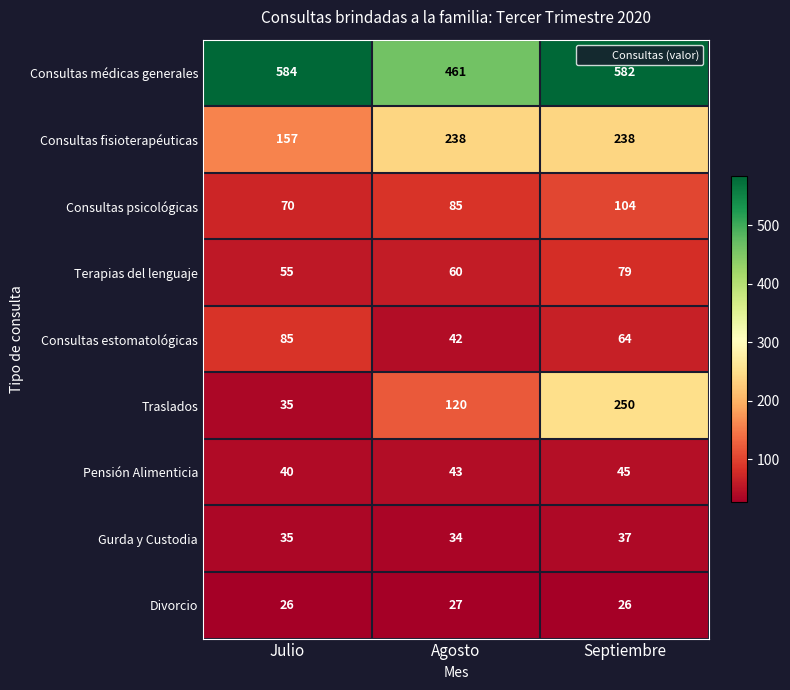

The value of Pensión Alimenticia at Septiembre is 45. True or false?

True